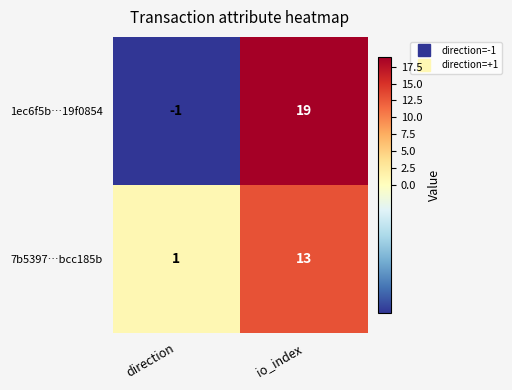

Which label corresponds to the largest value in the chart?

io_index